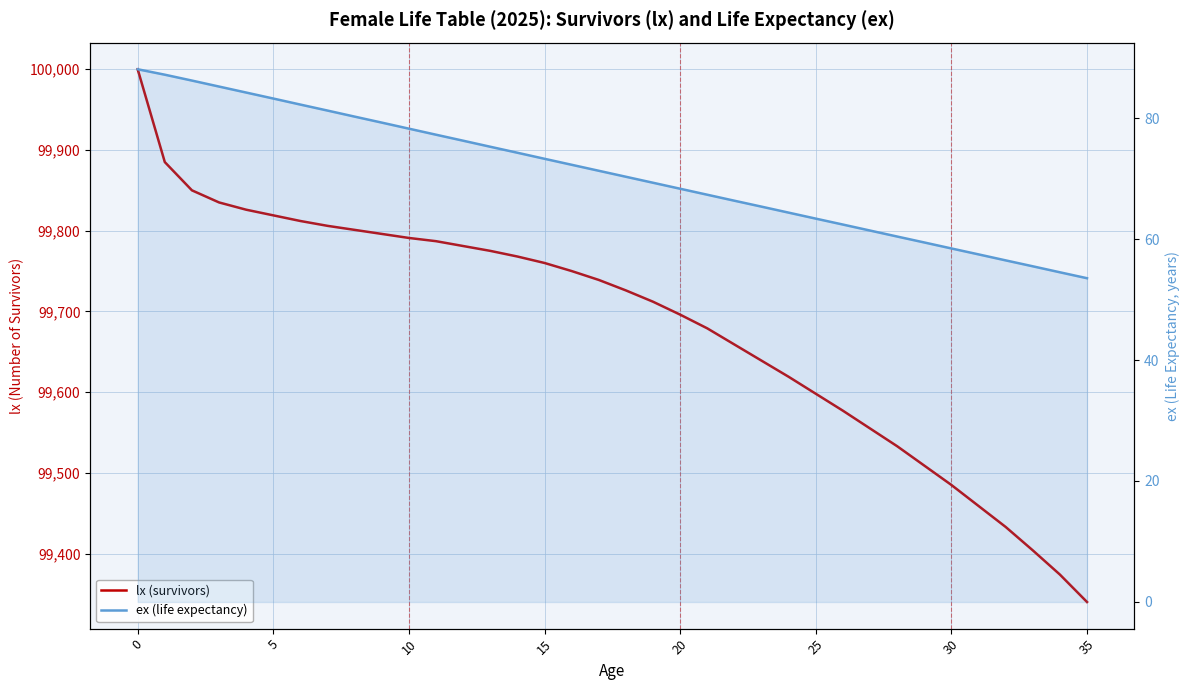

Which series has the largest range (max minus min)?

lx (survivors)